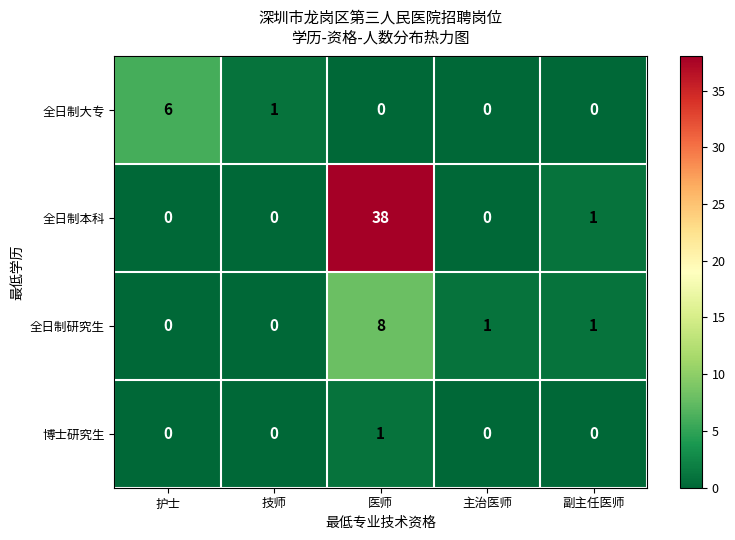

Where does the 全日制研究生 series first go above 1?

医师